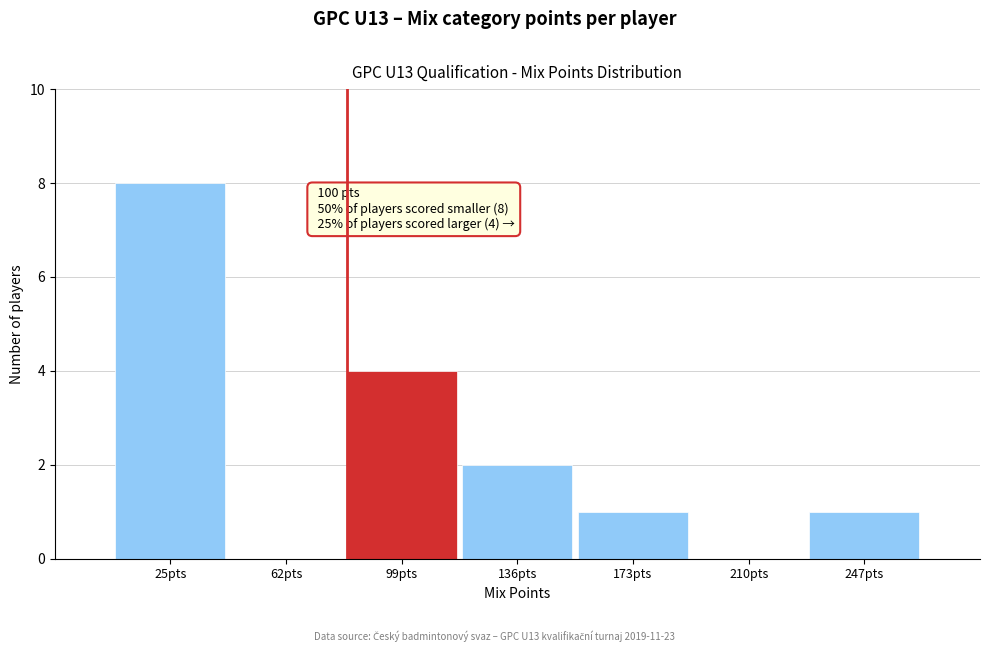

Reading left to right, transcribe all the data shown in this chart.

25pts=8	62pts=0	99pts=4	136pts=2	173pts=1	210pts=0	247pts=1